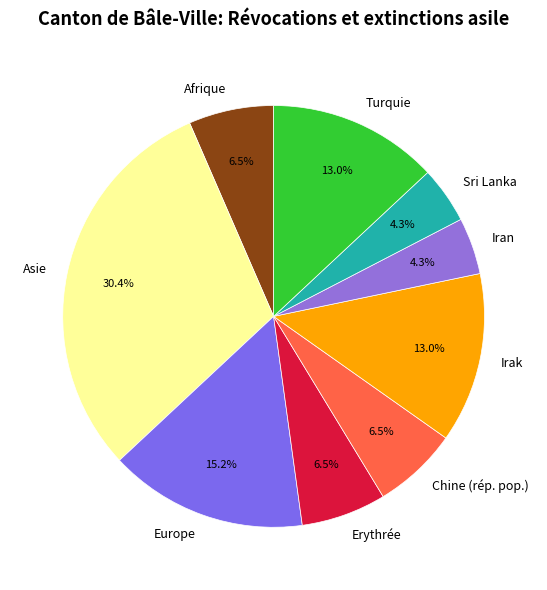

What is the ratio of the value at Chine (rép. pop.) to the value at Iran?

1.5